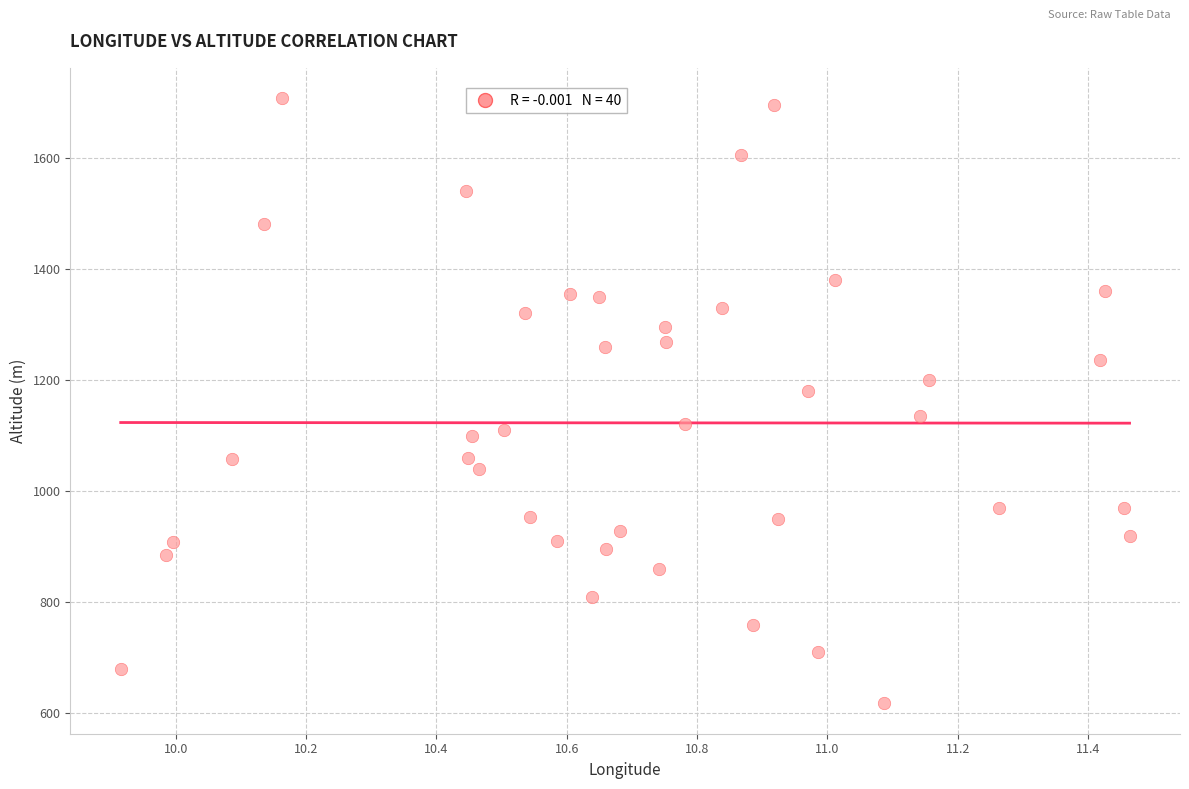

What is the range of Y values (max minus min)?

1089